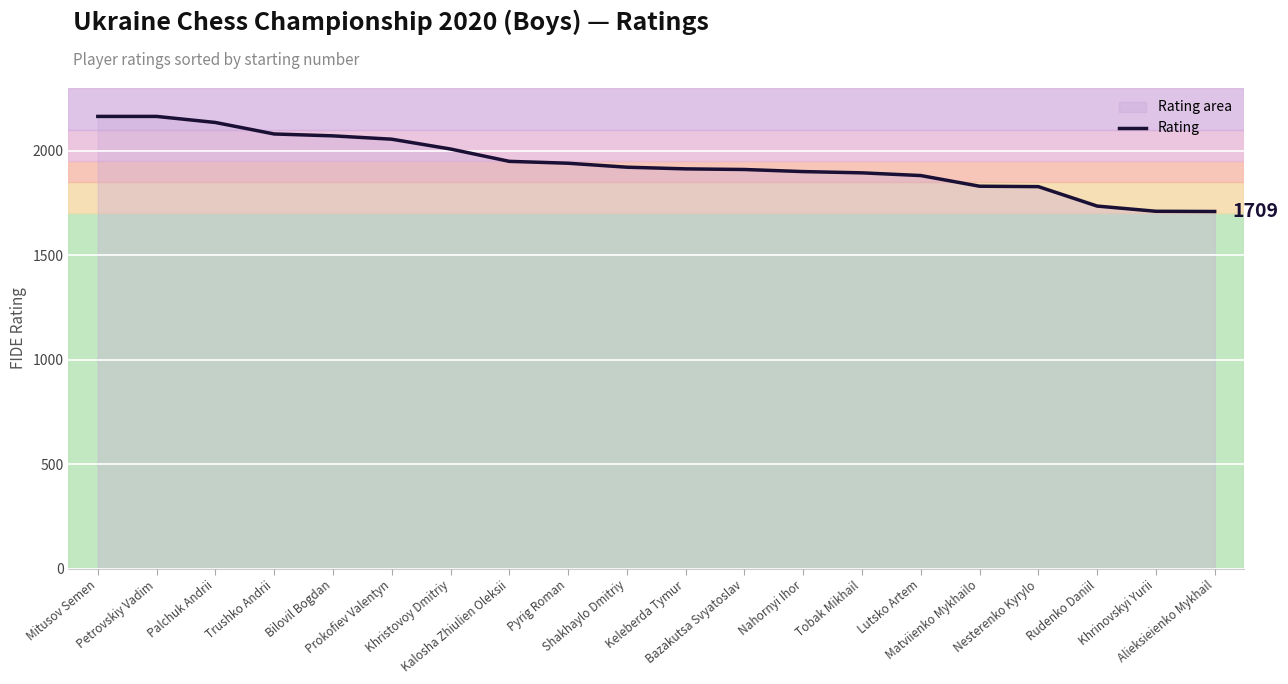

Does the chart display data point markers on the line(s)?

No